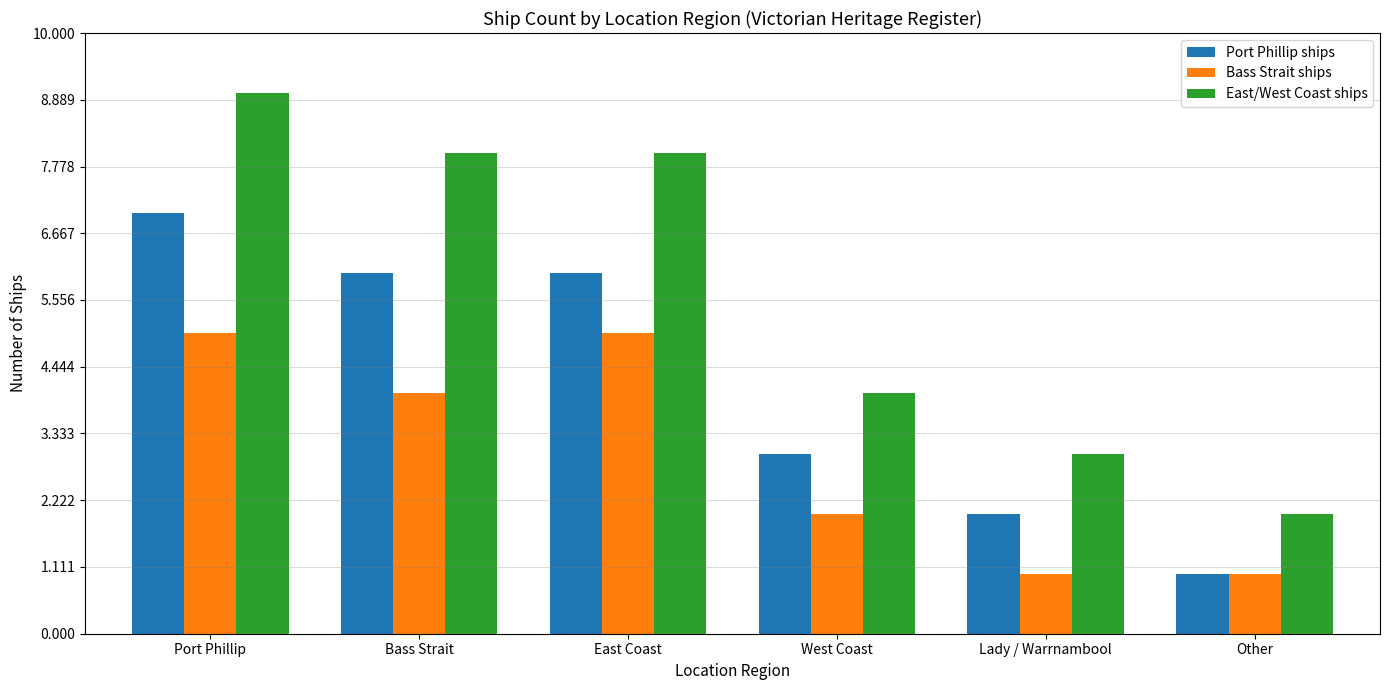

What is the maximum value for Port Phillip ships?

7